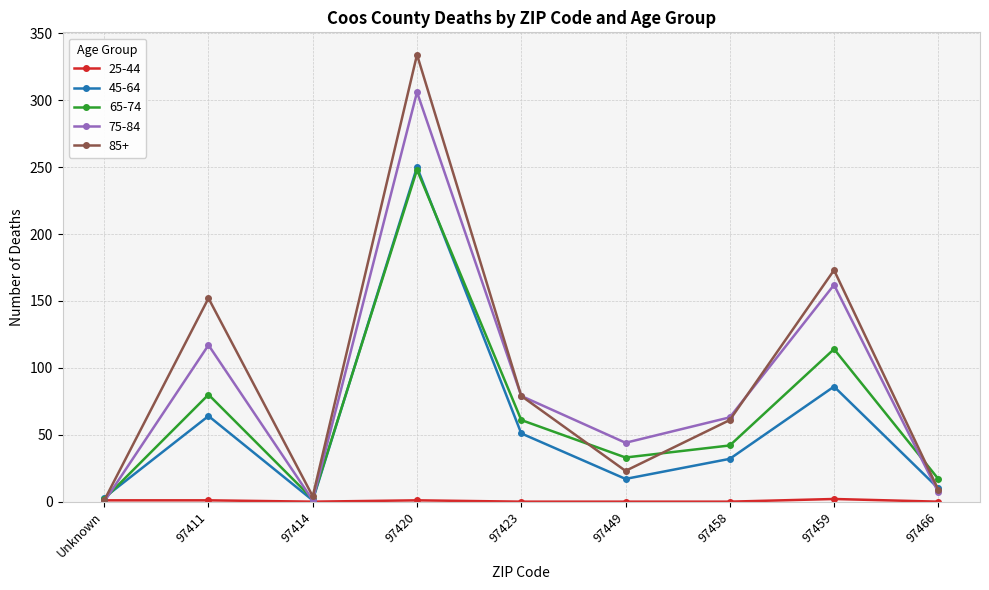

What position from the right is 97420?

6